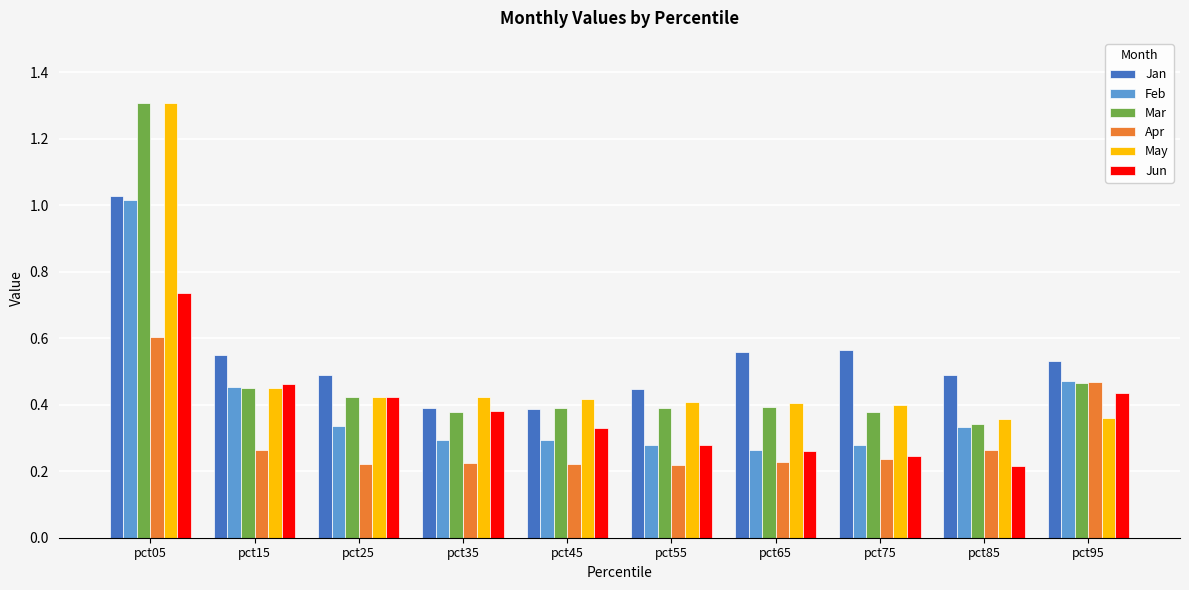

What is the sum of all Jan values?

5.4